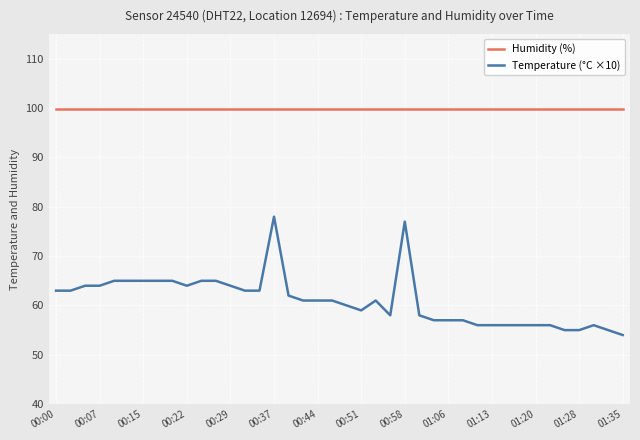

True or false: Humidity (%) and Temperature (°C ×10) intersect in this chart.

False